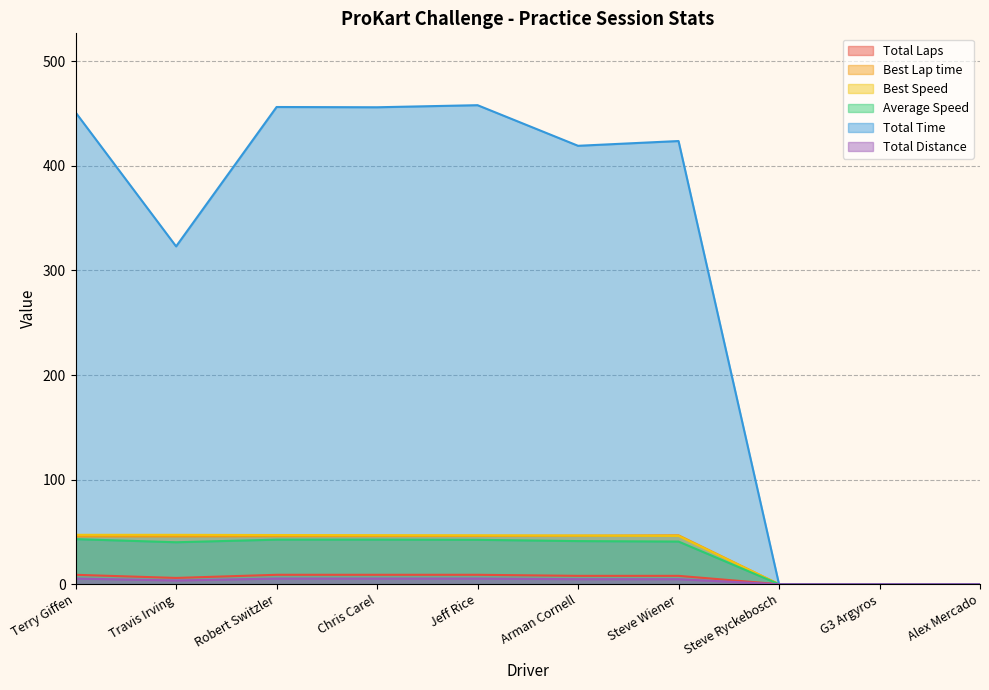

Is the value of Best Speed at Terry Giffen greater than the value of Total Laps at Steve Wiener?

Yes